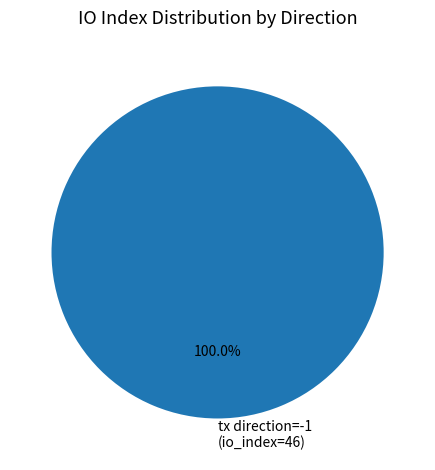

Rank the categories by value from highest to lowest.

tx direction=-1 (io_index=46)